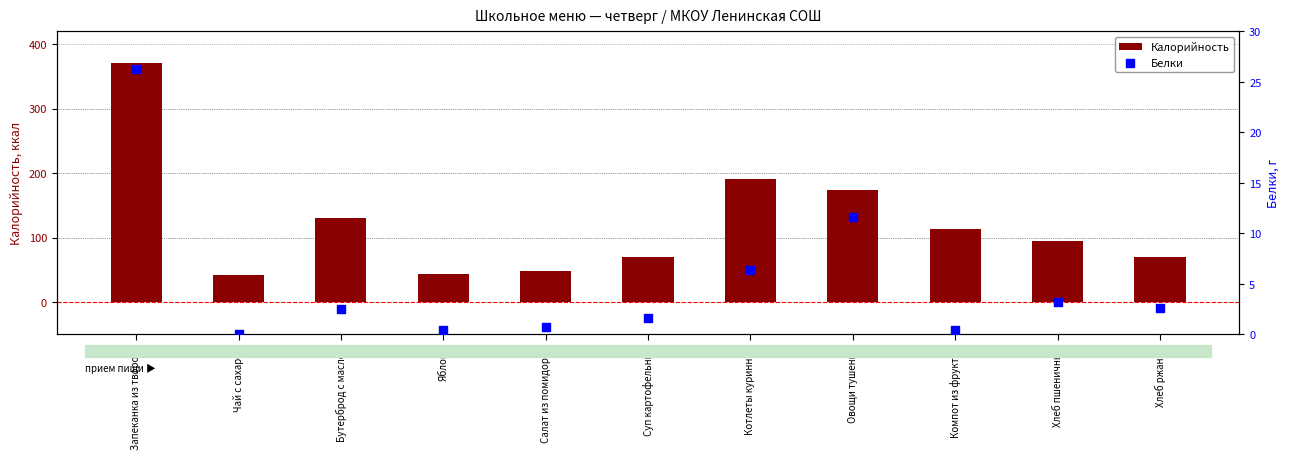

Which series contains the lowest Y value?

Белки